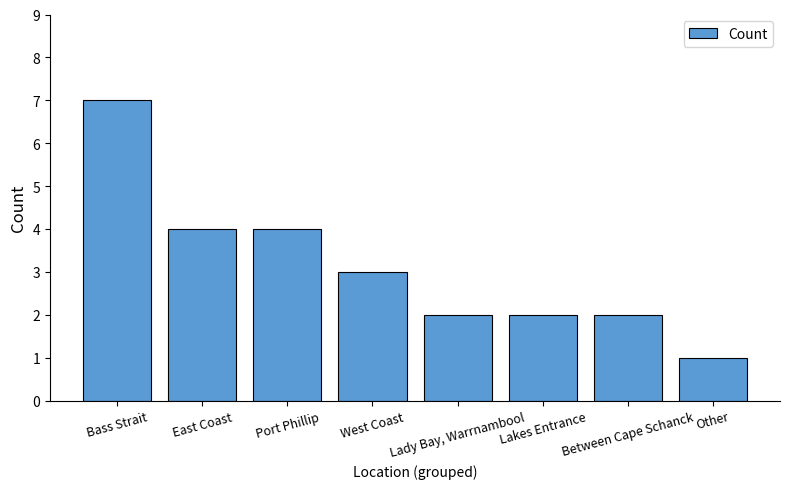

What is the label of the 2nd bar from the right?

Between Cape Schanck